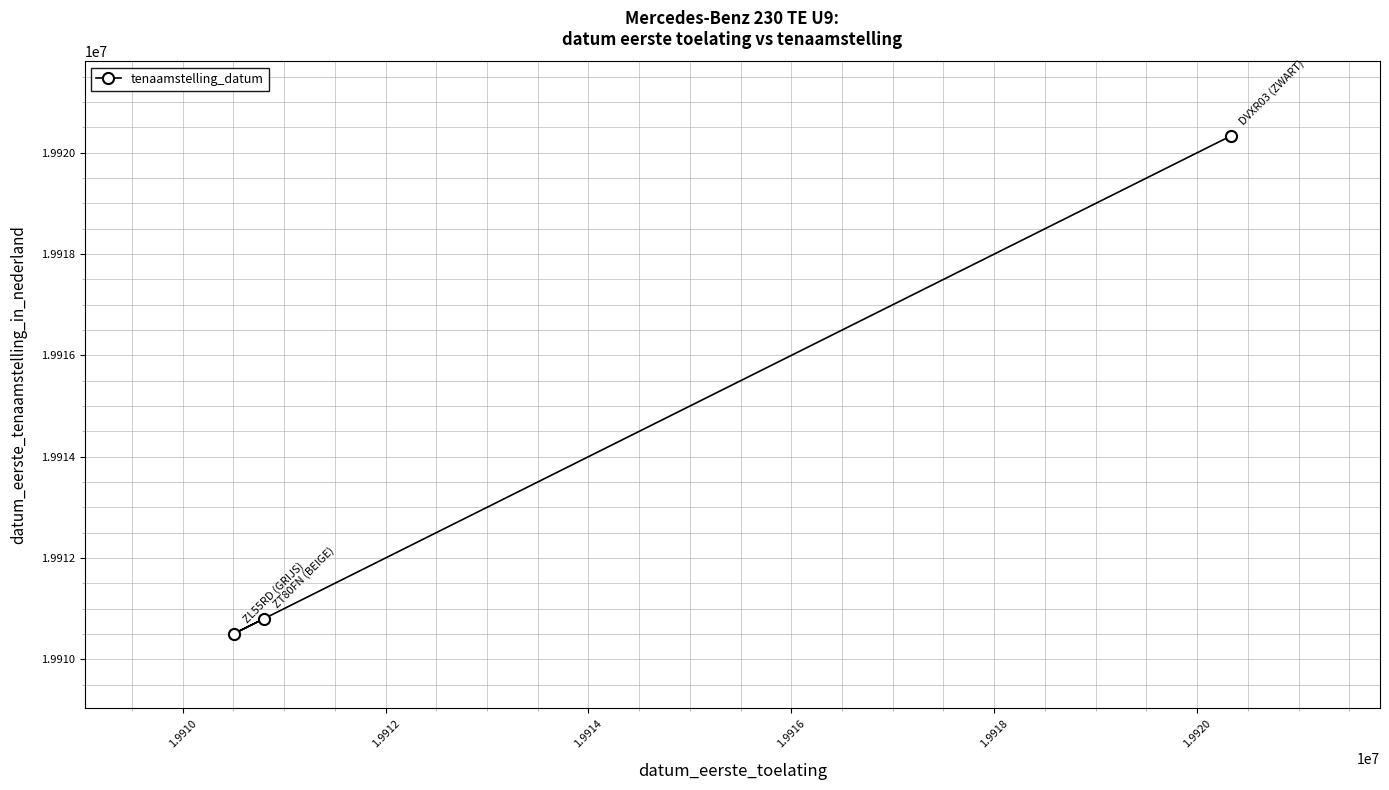

What is the maximum value shown in the chart?

19920330